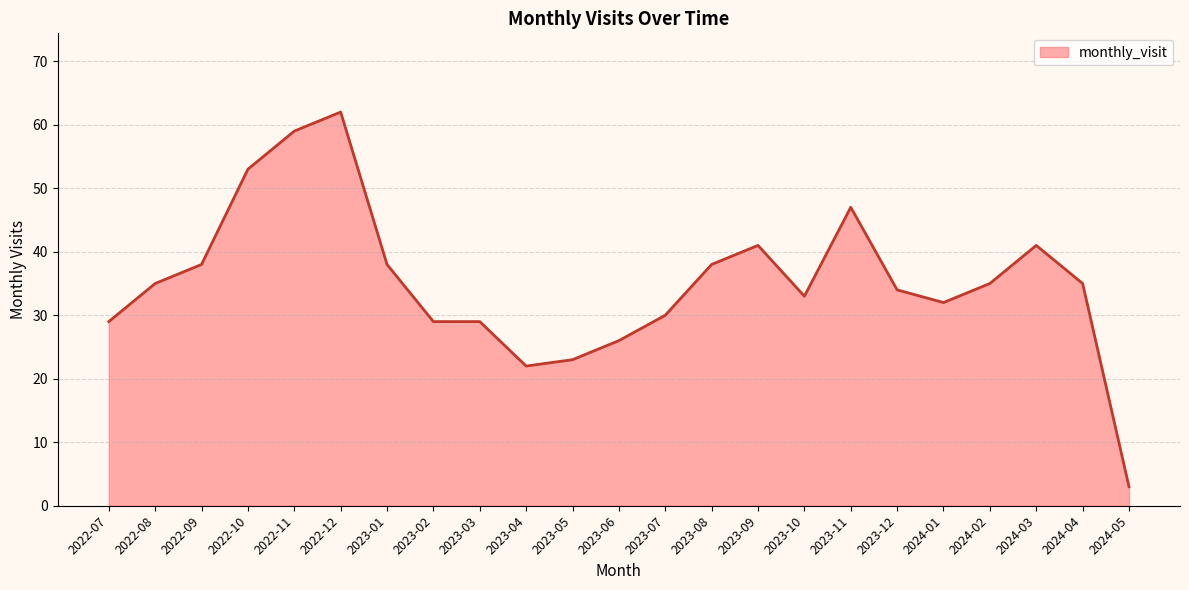

What is the sum of the values at 2023-01 and 2023-05?

61